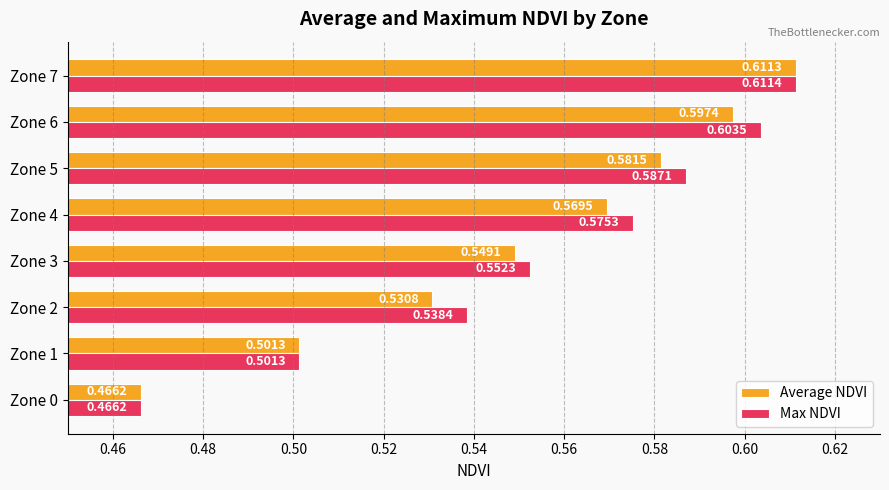

How many data points does each series have?

8